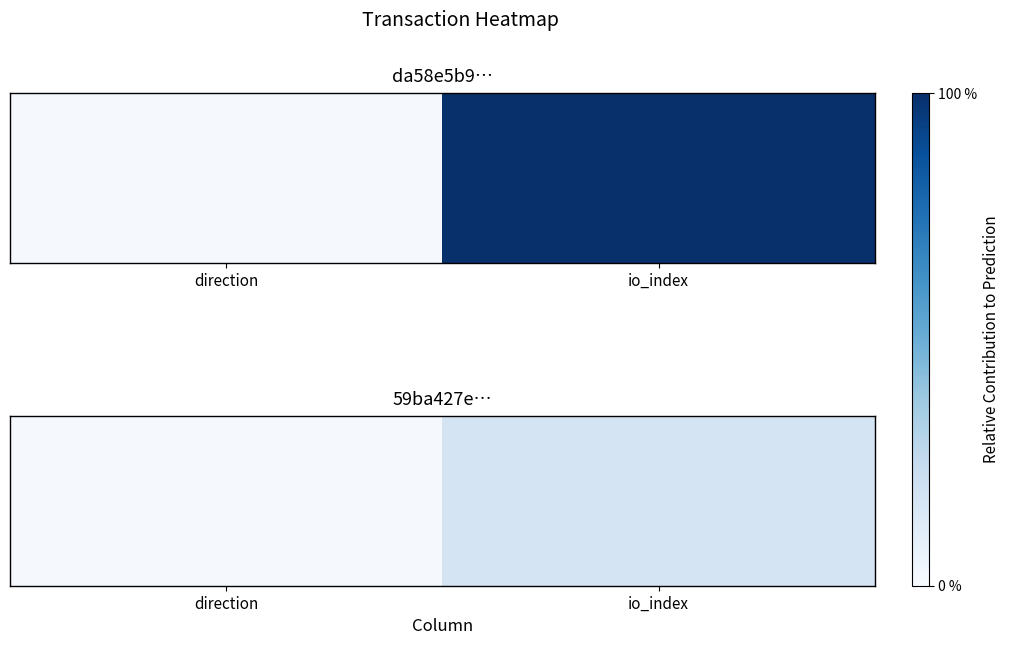

Approximately how many times larger is the value at io_index compared to direction?

15.0